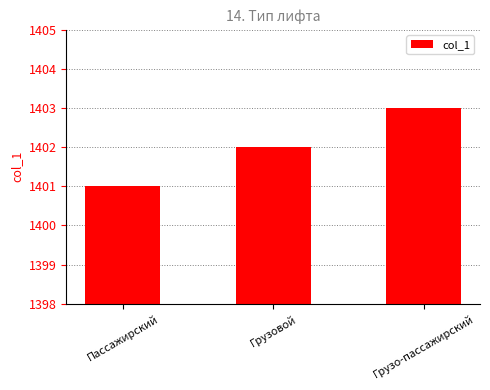

List the labels in order of value, largest first.

Грузо-пассажирский, Грузовой, Пассажирский